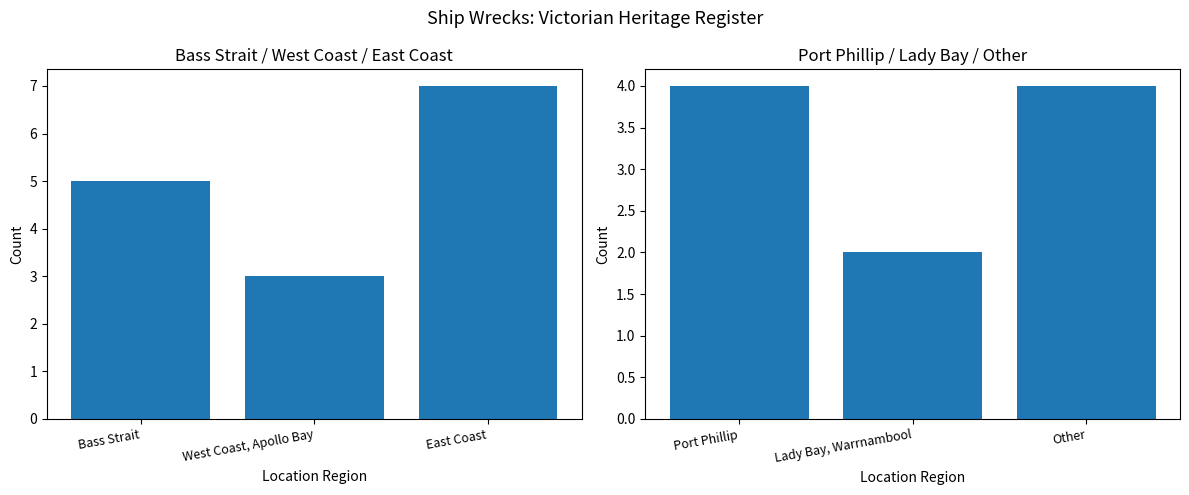

Reading left to right, list all the values displayed in this chart.

Count (first group): 5	3	7
Count (second group): 4	2	4